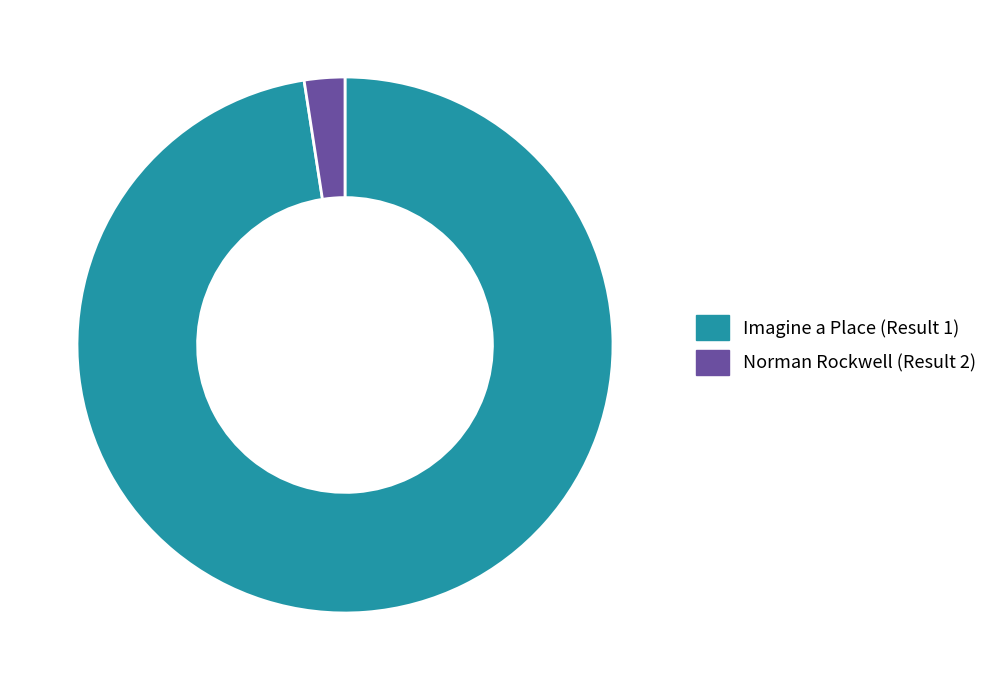

True or false: Imagine a Place (Result 1) accounts for 86% of the total.

False